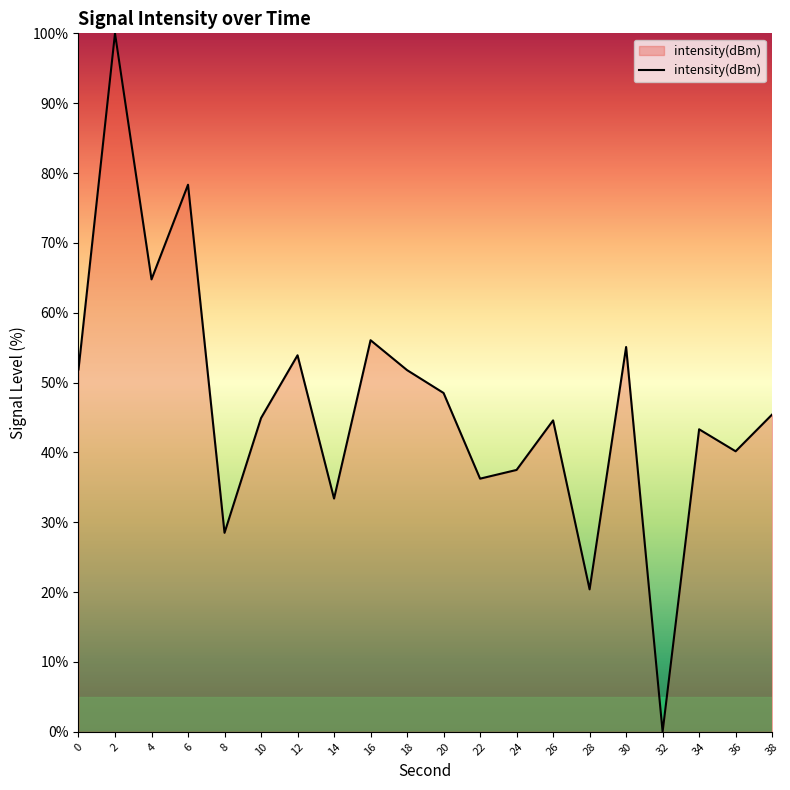

What is the maximum value shown in the chart?

100.0